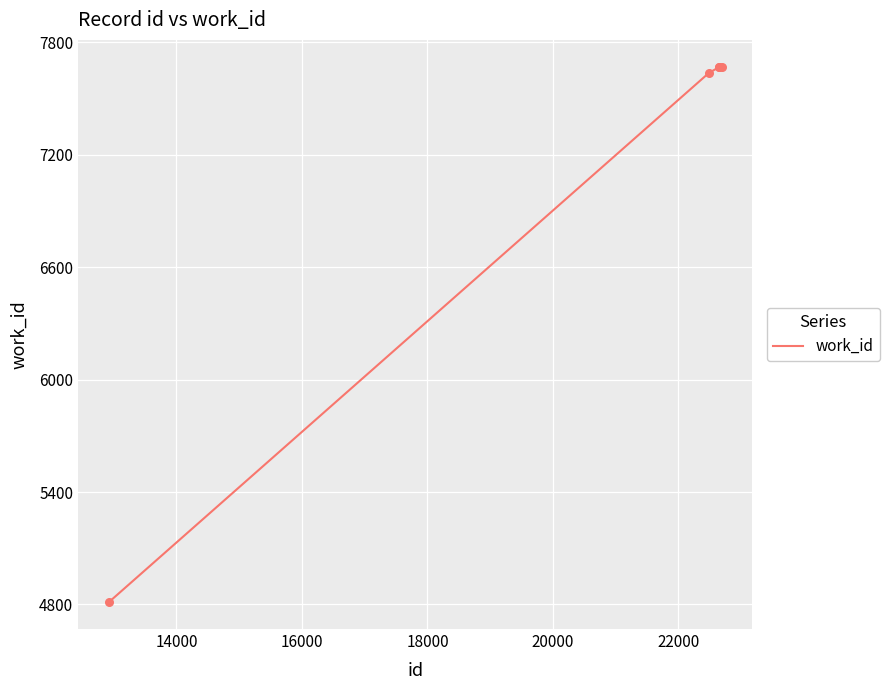

What is the average value?

7089